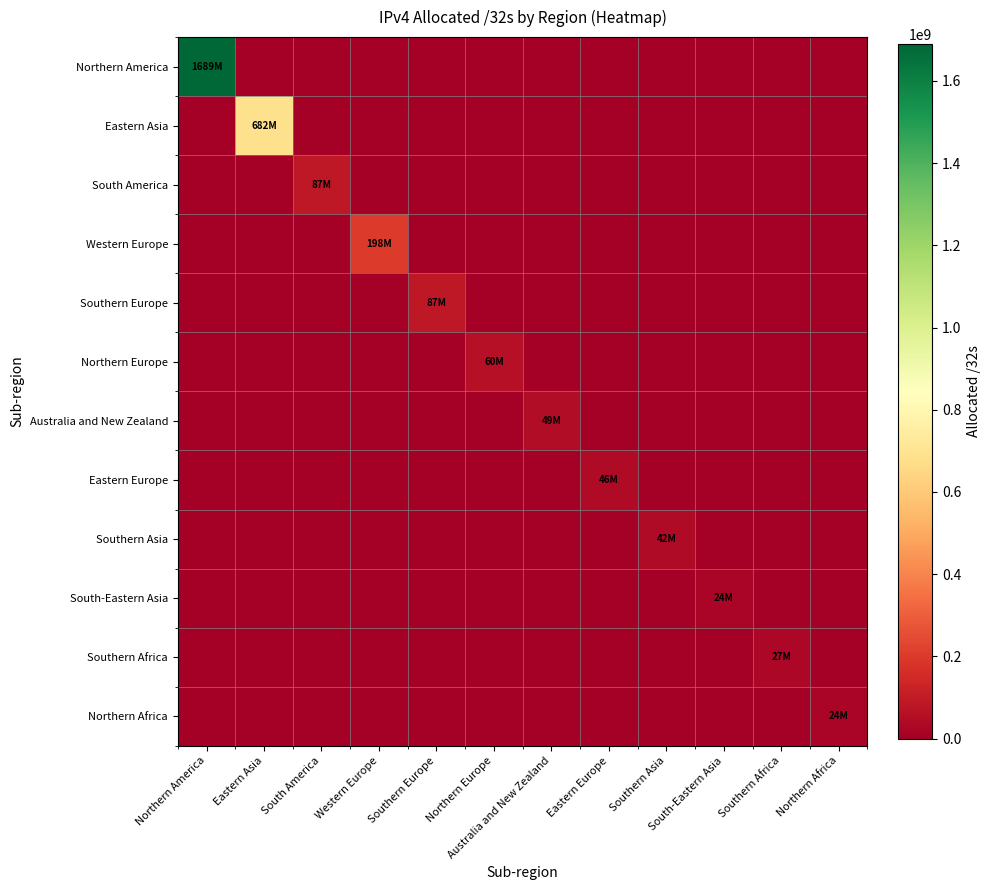

List the series in order of their peak value, highest first.

Northern America, Eastern Asia, Western Europe, Southern Europe, South America, Northern Europe, Australia and New Zealand, Eastern Europe, Southern Asia, Southern Africa, Northern Africa, South-Eastern Asia